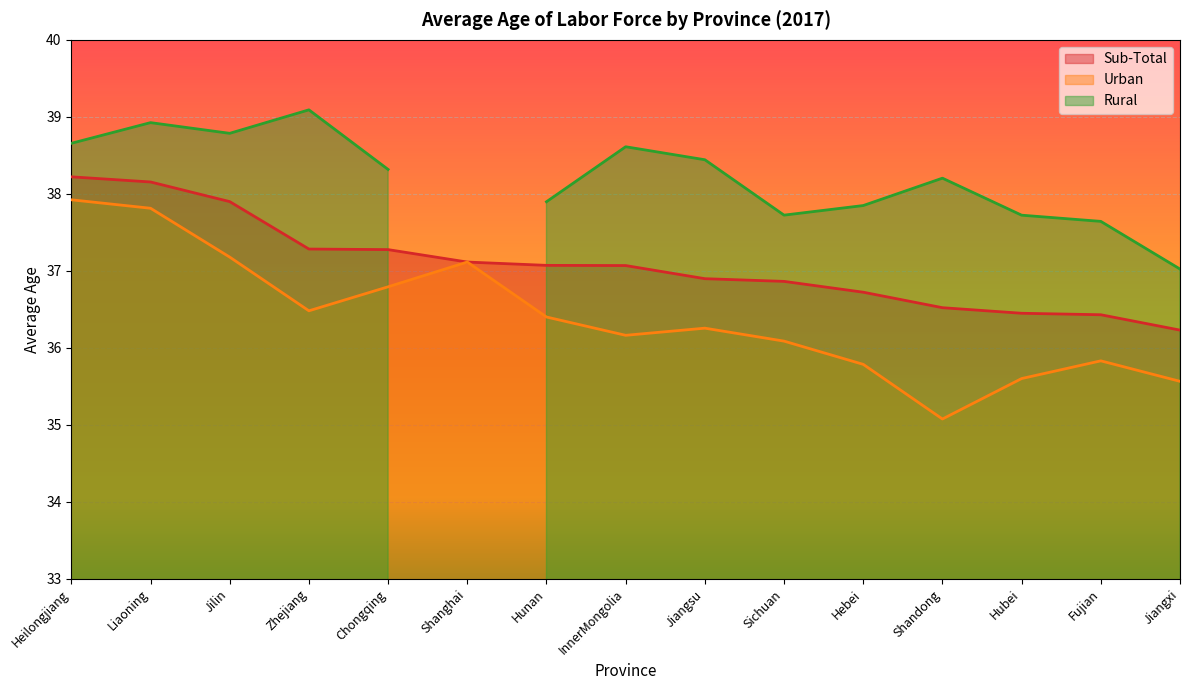

Which category has the lowest value in the Urban series?

Shandong